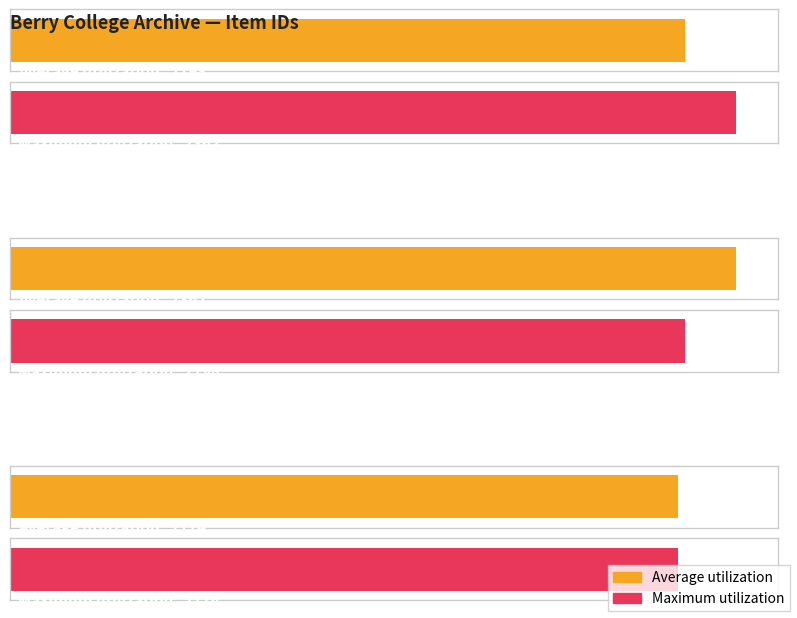

Is the value of Average utilization at Item 2362 greater than the value of Maximum utilization at Item 2174?

Yes